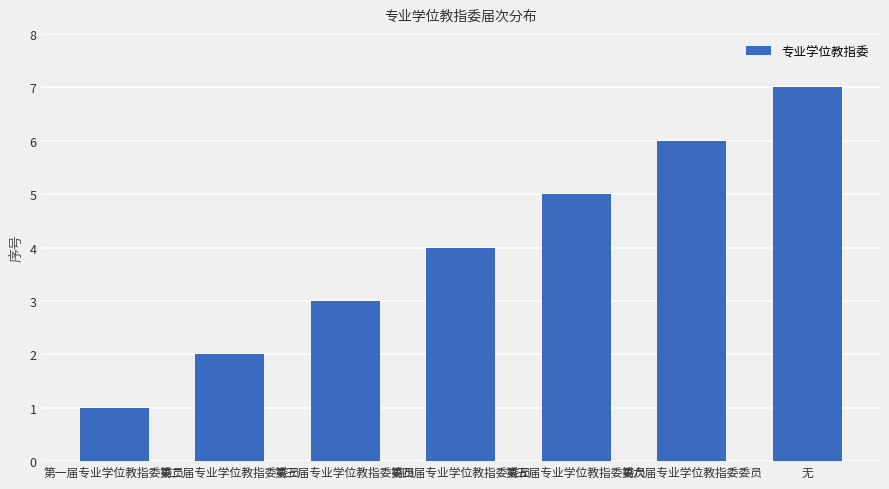

What is the smallest value displayed?

1